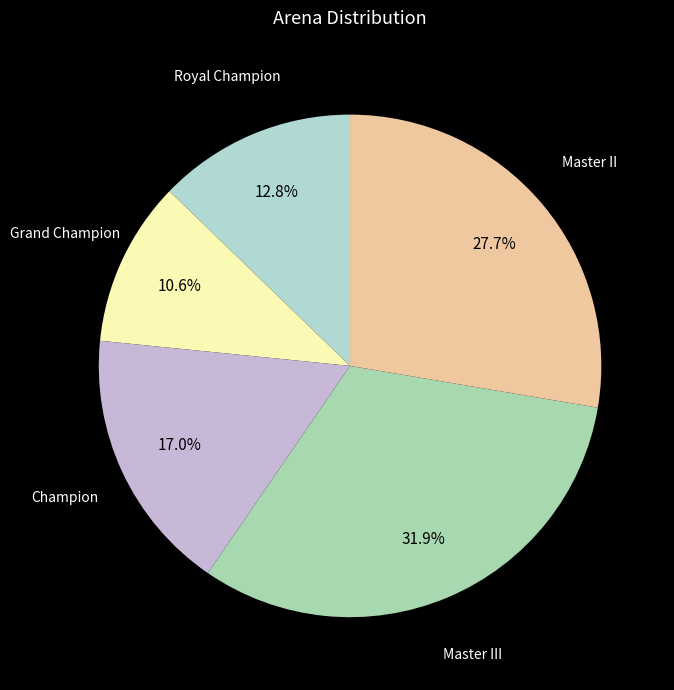

Does Grand Champion account for over 50% of the chart?

No